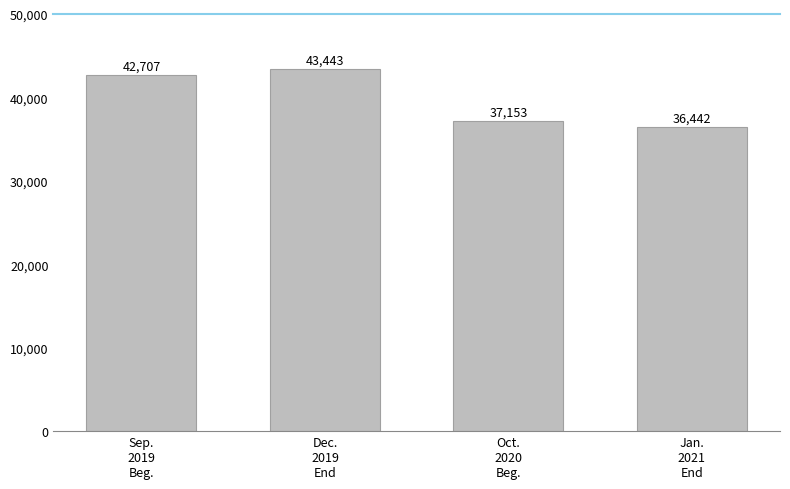

What is the difference between the maximum and minimum values?

7001